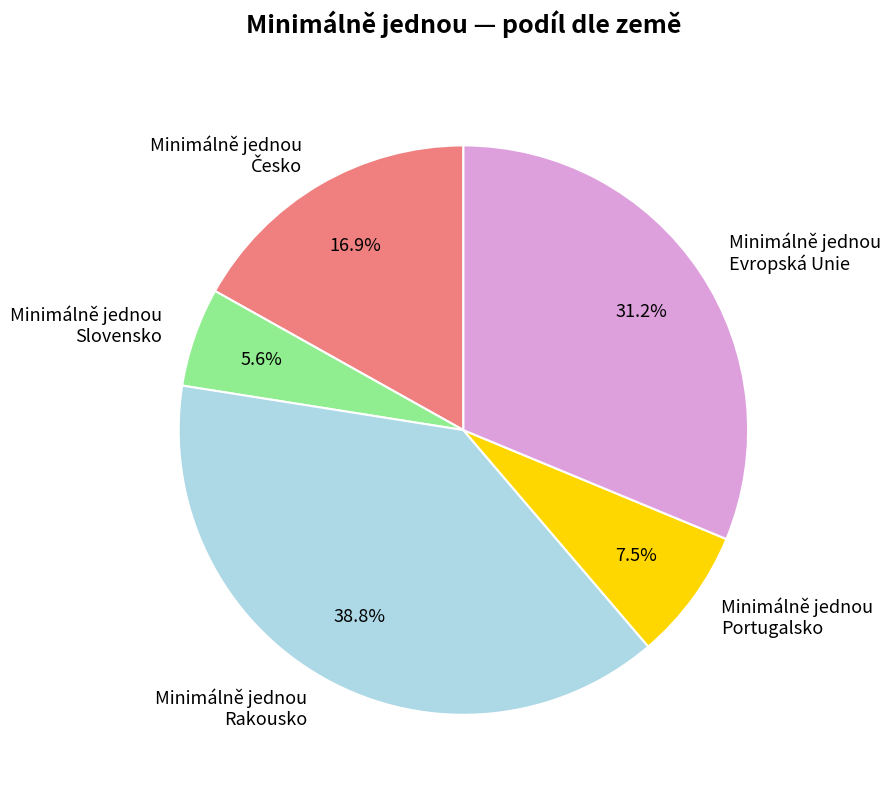

Do Minimálně jednou Portugalsko and Minimálně jednou Evropská Unie together represent more than half of the pie?

No